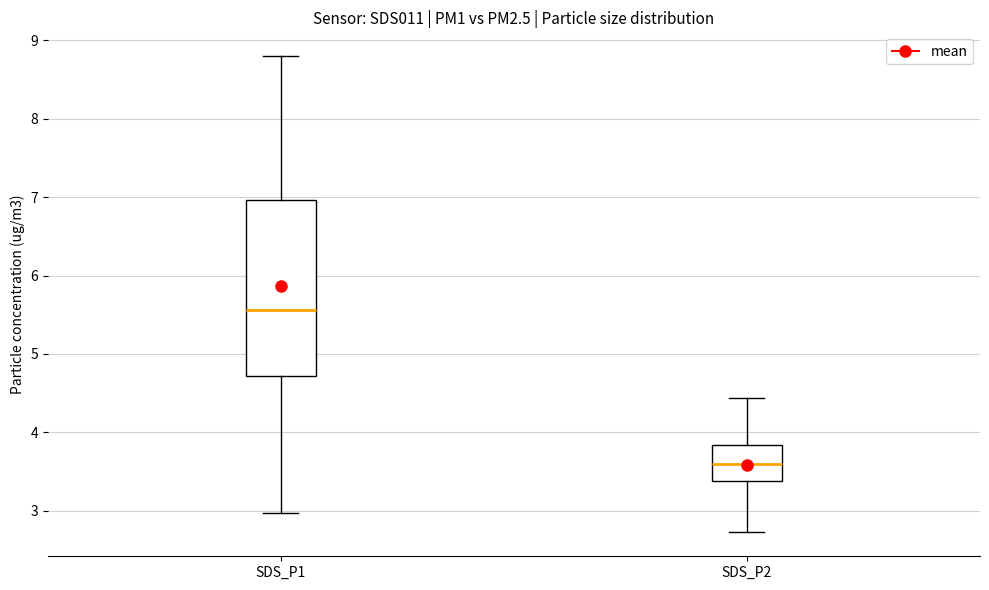

Reading left to right, read every box against the y-axis: the position of its median line, the range the box covers, and the ends of its whiskers. The values are not printed on the chart, so give them approximately, as read against the axis.

SDS_P1: median 5.6, box 4.7 to 7.0, whiskers 3.0 to 8.8
SDS_P2: median 3.6, box 3.4 to 3.8, whiskers 2.7 to 4.4